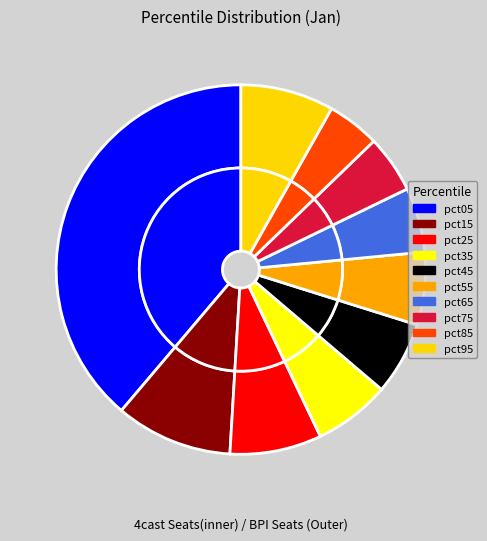

To the nearest percent, what percentage of the pie is pct65?

6%